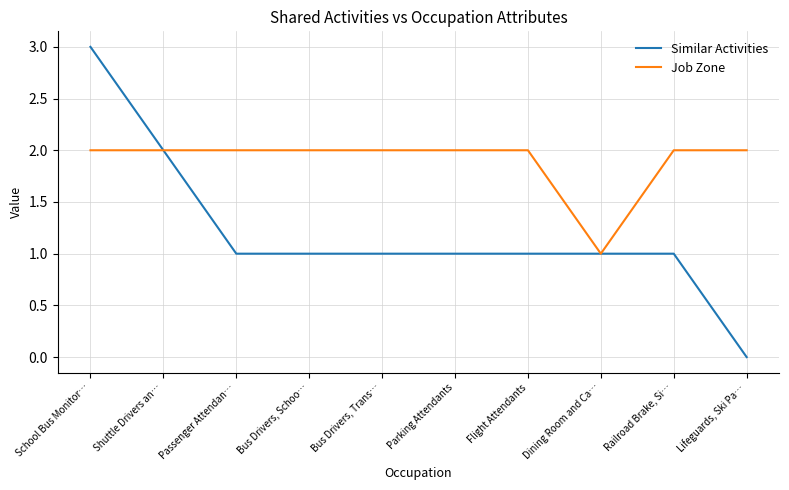

Does the chart display data point markers on the line(s)?

No